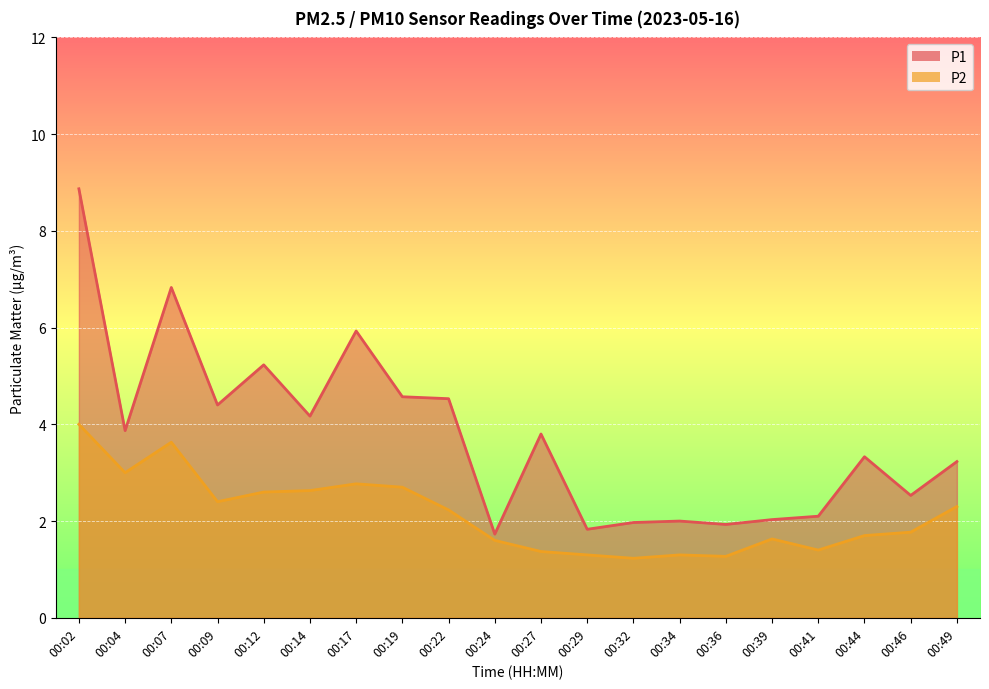

Reading left to right, transcribe all the data shown in this chart.

P1: 00:02=8.9	00:04=3.9	00:07=6.8	00:09=4.4	00:12=5.2	00:14=4.2	00:17=5.9	00:19=4.6	00:22=4.5	00:24=1.7	00:27=3.8	00:29=1.8	00:32=2.0	00:34=2.0	00:36=1.9	00:39=2.0	00:41=2.1	00:44=3.3	00:46=2.5	00:49=3.2
P2: 00:02=4.0	00:04=3.0	00:07=3.6	00:09=2.4	00:12=2.6	00:14=2.6	00:17=2.8	00:19=2.7	00:22=2.2	00:24=1.6	00:27=1.4	00:29=1.3	00:32=1.2	00:34=1.3	00:36=1.3	00:39=1.6	00:41=1.4	00:44=1.7	00:46=1.8	00:49=2.3